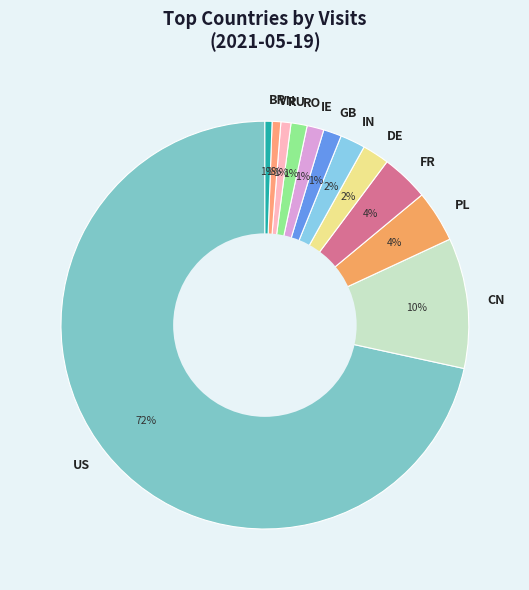

How many segments does this pie chart have?

12